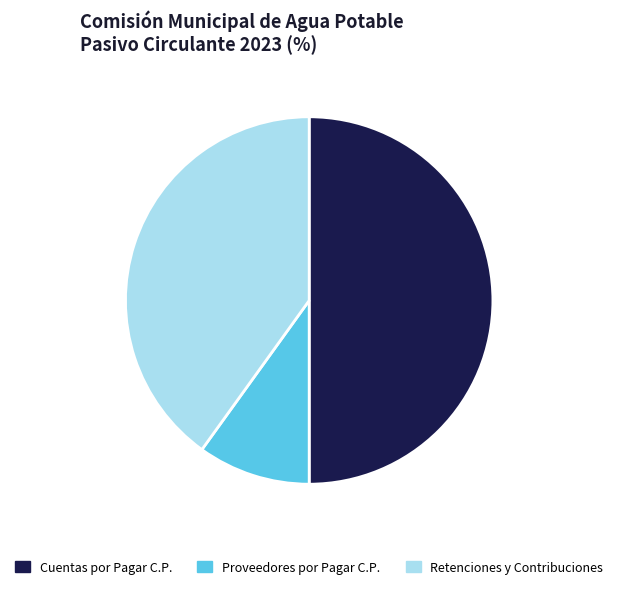

How many segments does this pie chart have?

3